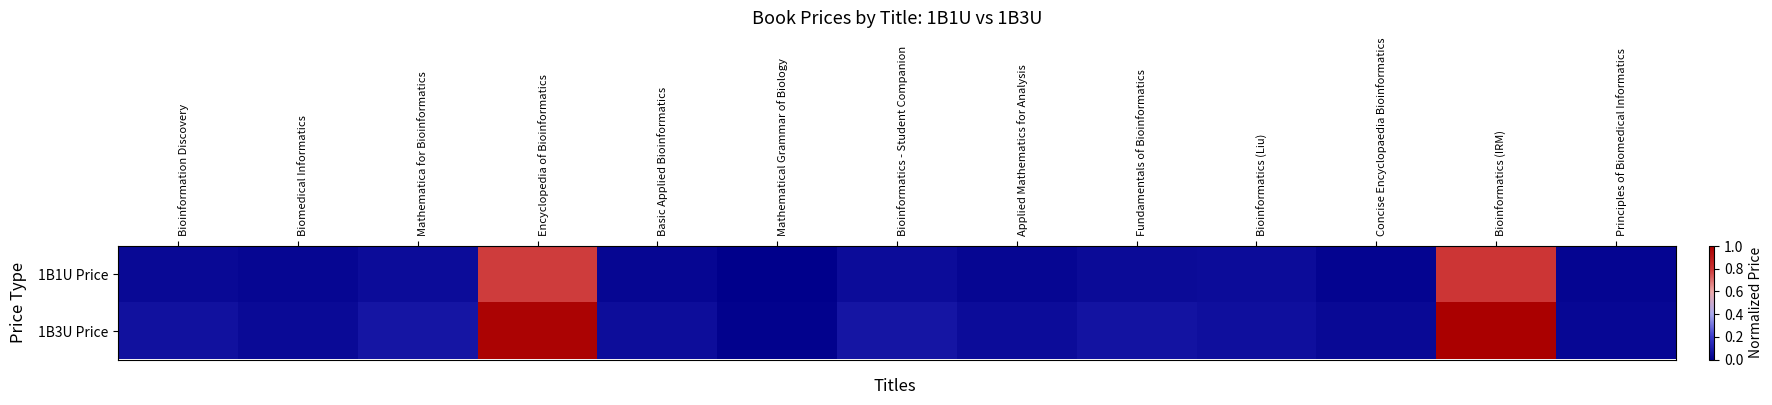

Reading right to left, transcribe all the data shown in this chart.

1B1U Price: Principles of Biomedical Informatics=0.0	Bioinformatics (IRM)=0.8	Concise Encyclopaedia Bioinformatics=0.0	Bioinformatics (Liu)=0.0	Fundamentals of Bioinformatics=0.0	Applied Mathematics for Analysis=0.0	Bioinformatics - Student Companion=0.0	Mathematical Grammar of Biology=0.0	Basic Applied Bioinformatics=0.0	Encyclopedia of Bioinformatics=0.8	Mathematica for Bioinformatics=0.0	Biomedical Informatics=0.0	Bioinformation Discovery=0.0
1B3U Price: Principles of Biomedical Informatics=0.0	Bioinformatics (IRM)=1.0	Concise Encyclopaedia Bioinformatics=0.0	Bioinformatics (Liu)=0.1	Fundamentals of Bioinformatics=0.1	Applied Mathematics for Analysis=0.0	Bioinformatics - Student Companion=0.1	Mathematical Grammar of Biology=0.0	Basic Applied Bioinformatics=0.0	Encyclopedia of Bioinformatics=1.0	Mathematica for Bioinformatics=0.1	Biomedical Informatics=0.0	Bioinformation Discovery=0.1